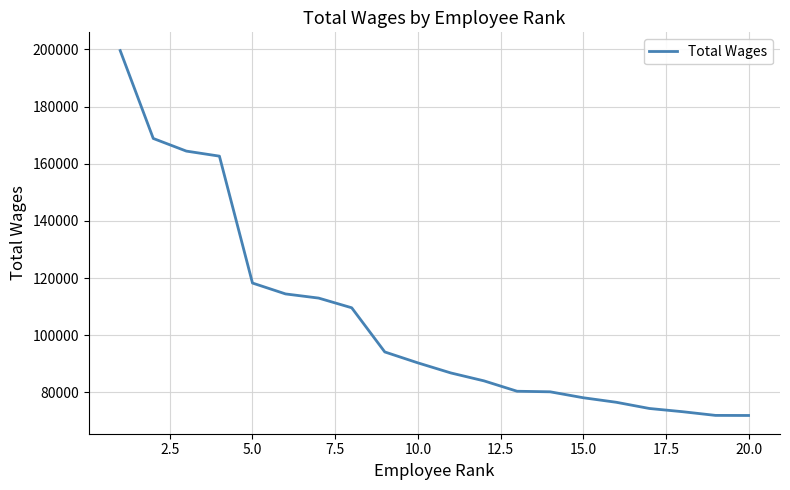

What is the maximum value shown in the chart?

199560